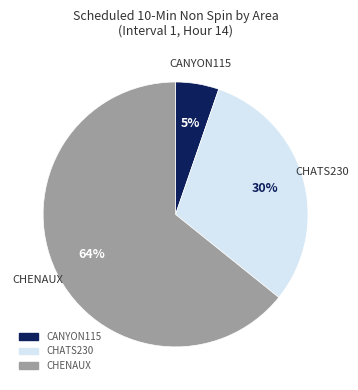

Is the sum of CANYON115 and CHENAUX greater than half?

Yes